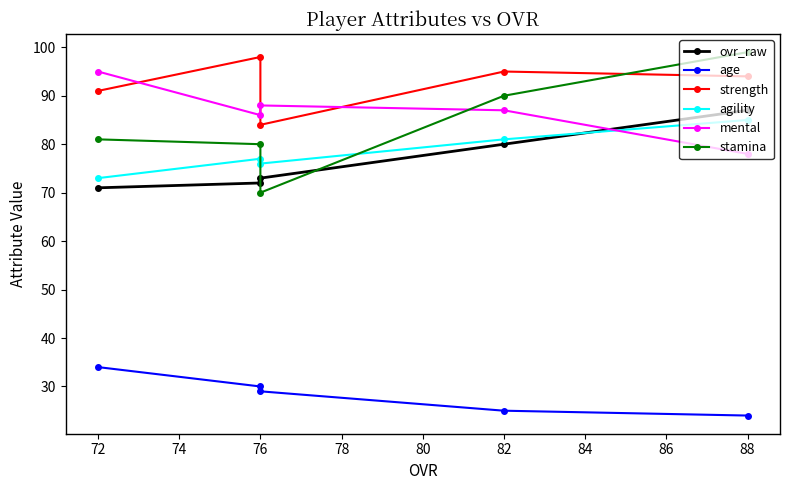

What is the greatest value displayed?

99